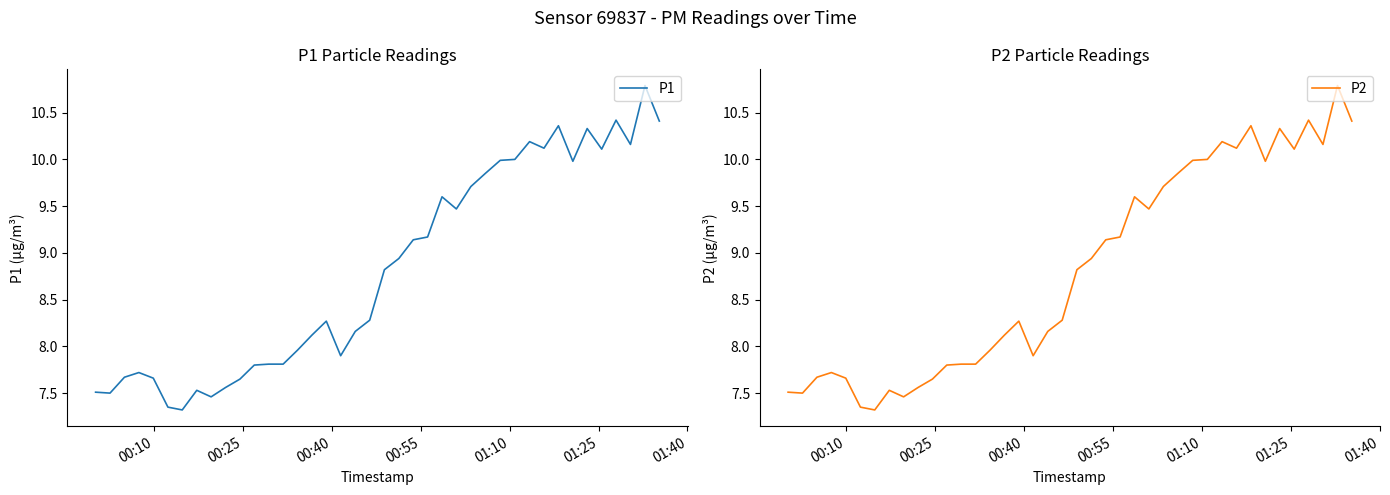

Does the chart display data point markers on the line(s)?

No